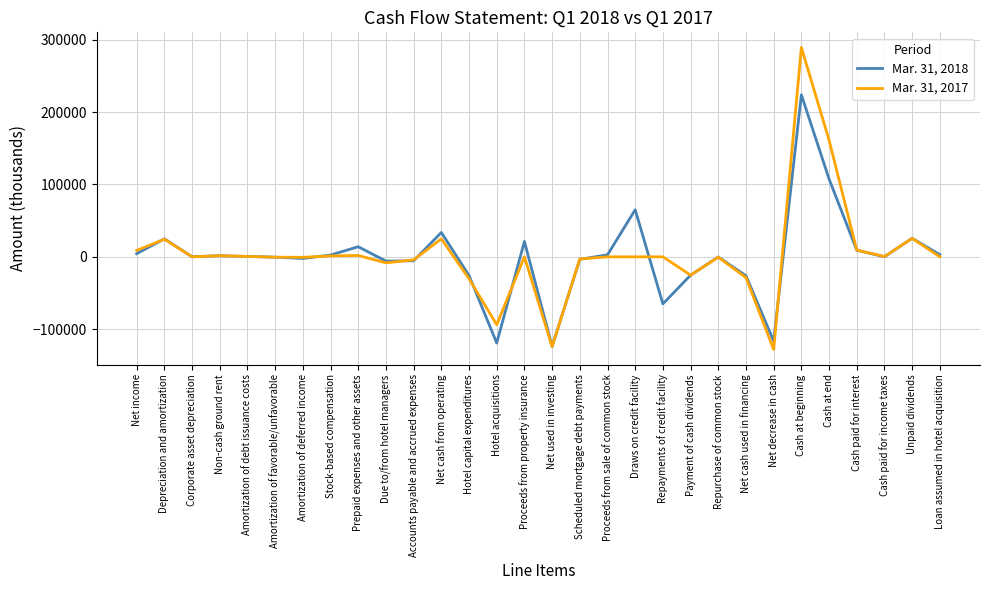

What is the total value across all series at Accounts payable and accrued expenses?

-9645